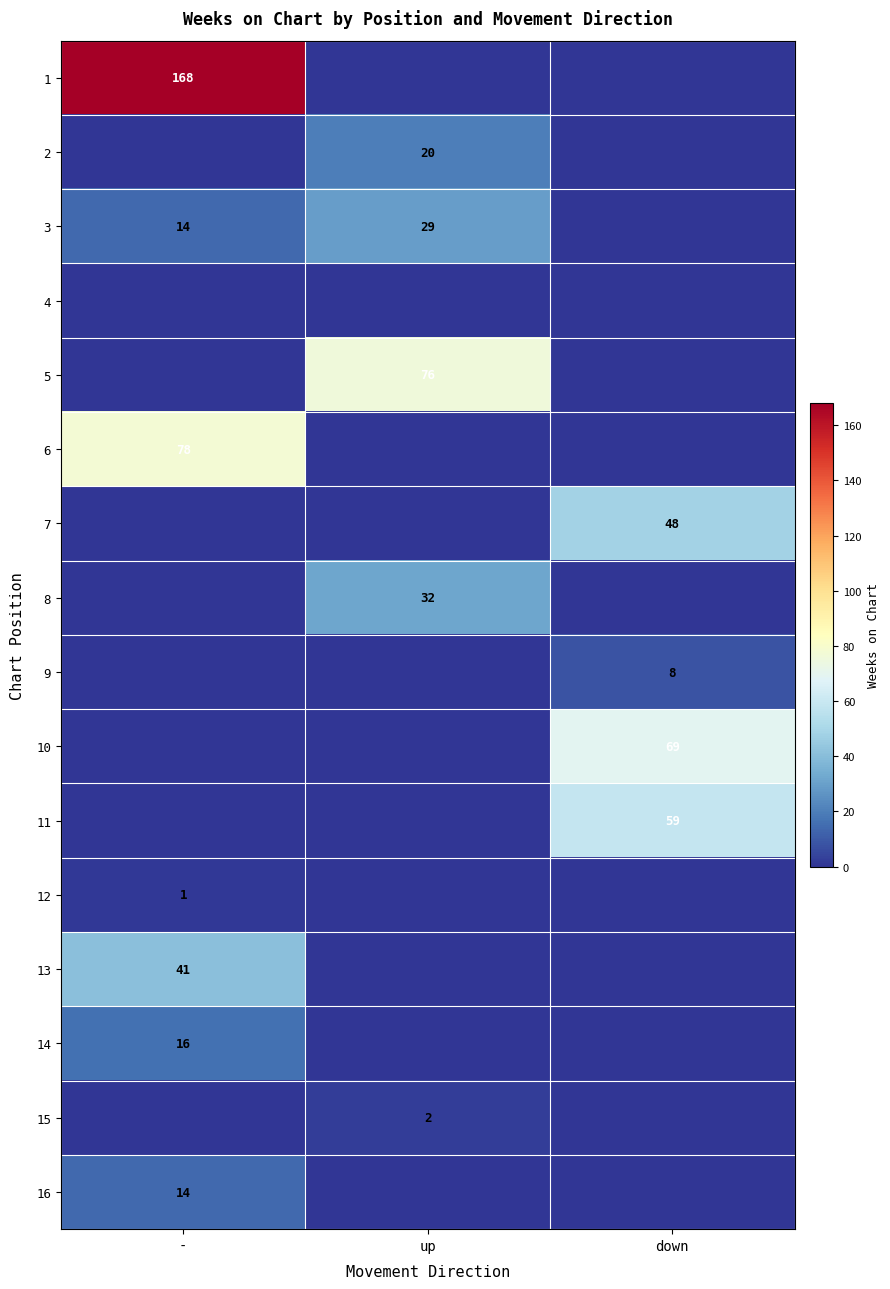

Count the number of categories in the chart.

3